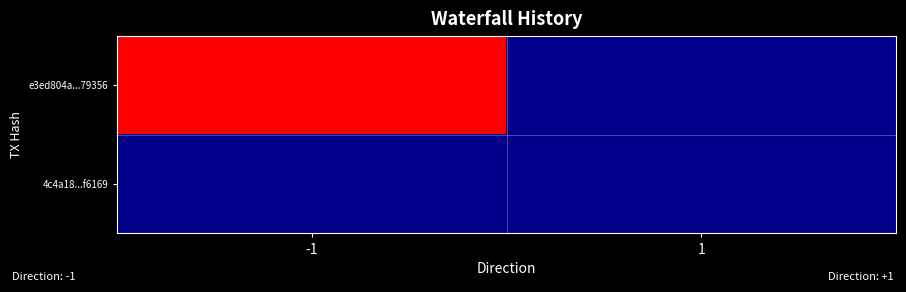

Rank the series by their maximum value, from highest to lowest.

e3ed804a...79356, 4c4a18...f6169